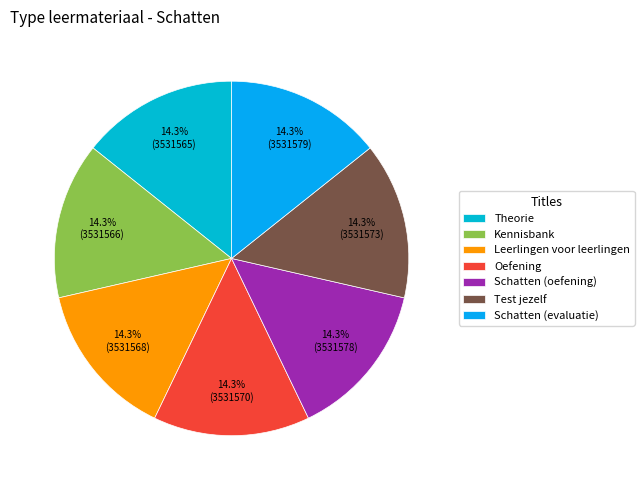

What is the ratio of the value at Leerlingen voor leerlingen to the value at Oefening?

1.0